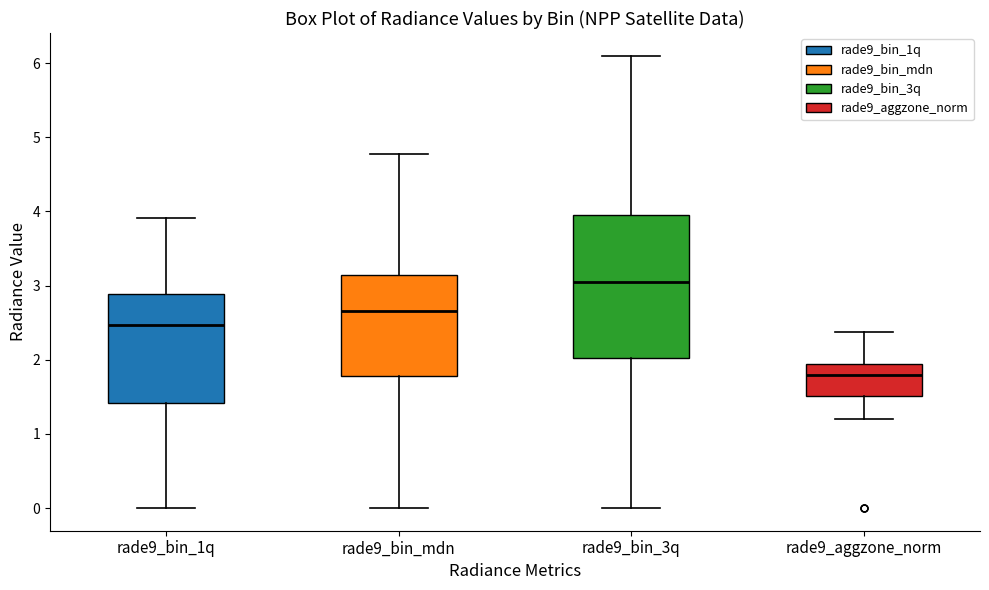

Where does the upper whisker of the box for rade9_bin_mdn end on the y-axis? The values are not printed on the chart, so give them approximately, as read against the axis.

4.8